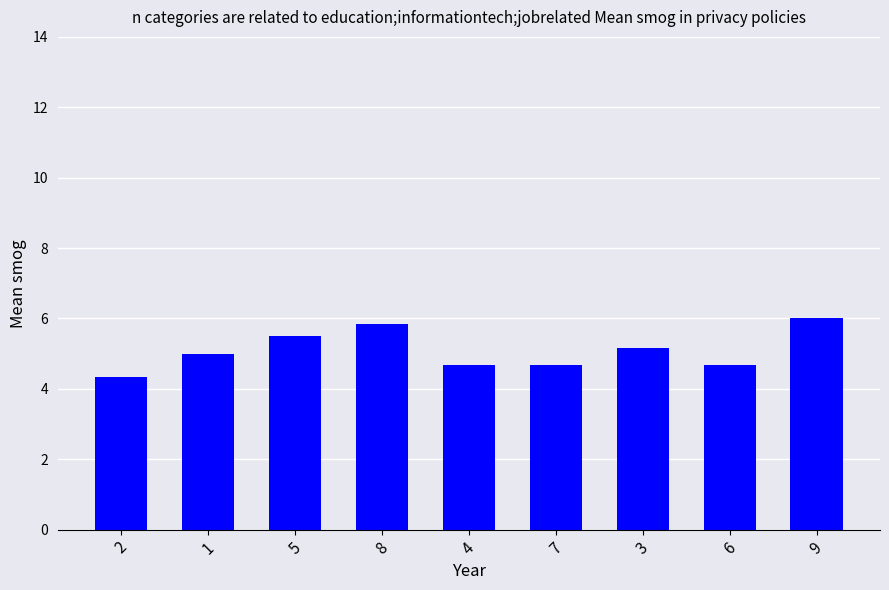

Read the value at 9.

6.0